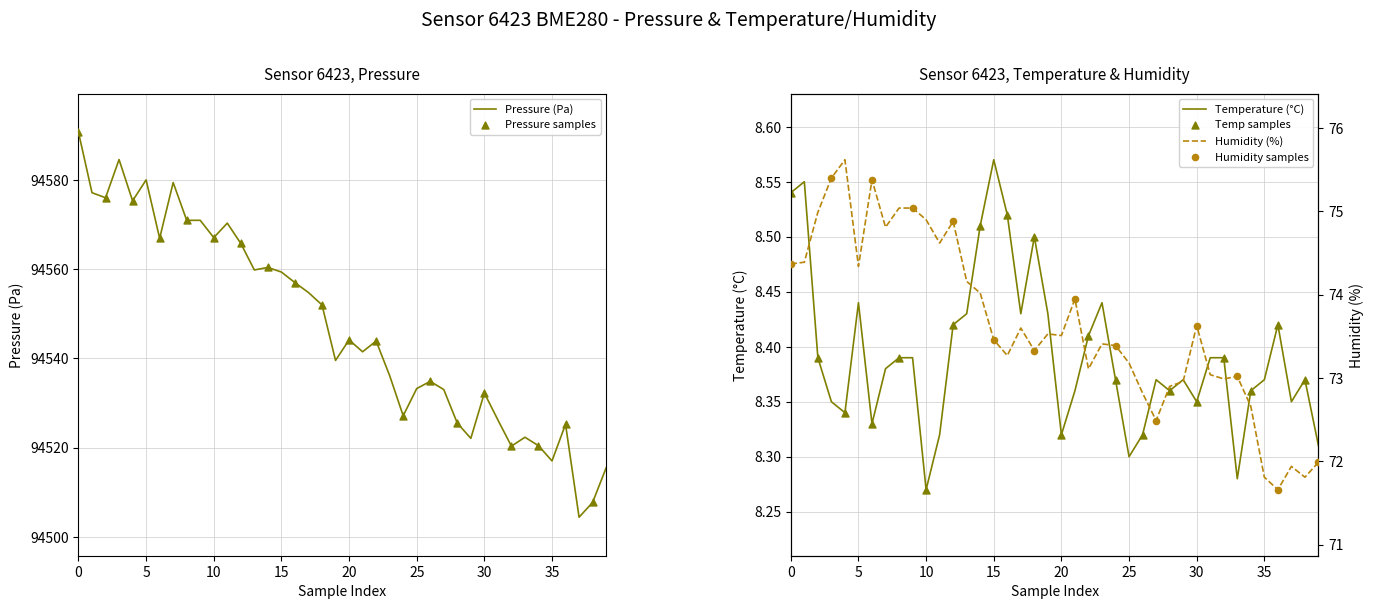

What is the total value across all series at 29?

94603.4